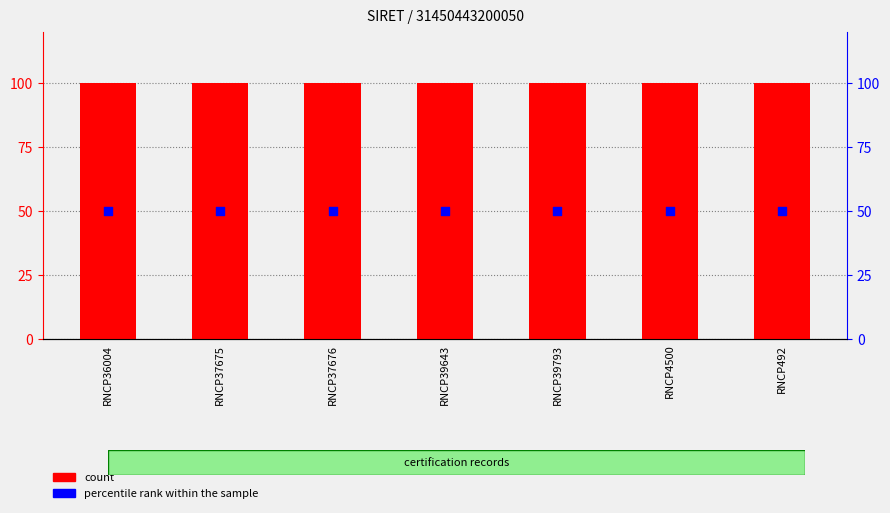

At how many categories does at least one series exceed 69?

7